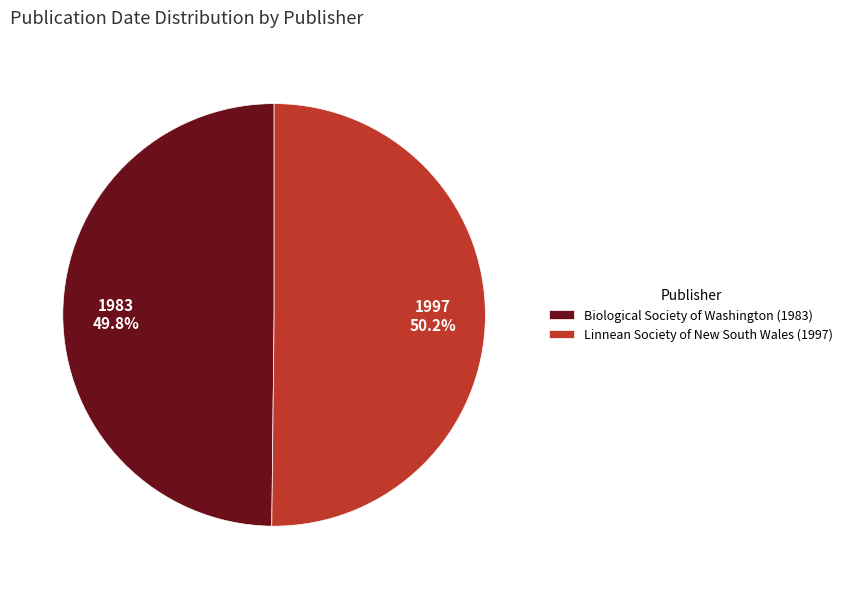

What is the ratio of the value at Linnean Society of New South Wales (1997) to the value at Biological Society of Washington (1983)?

1.0